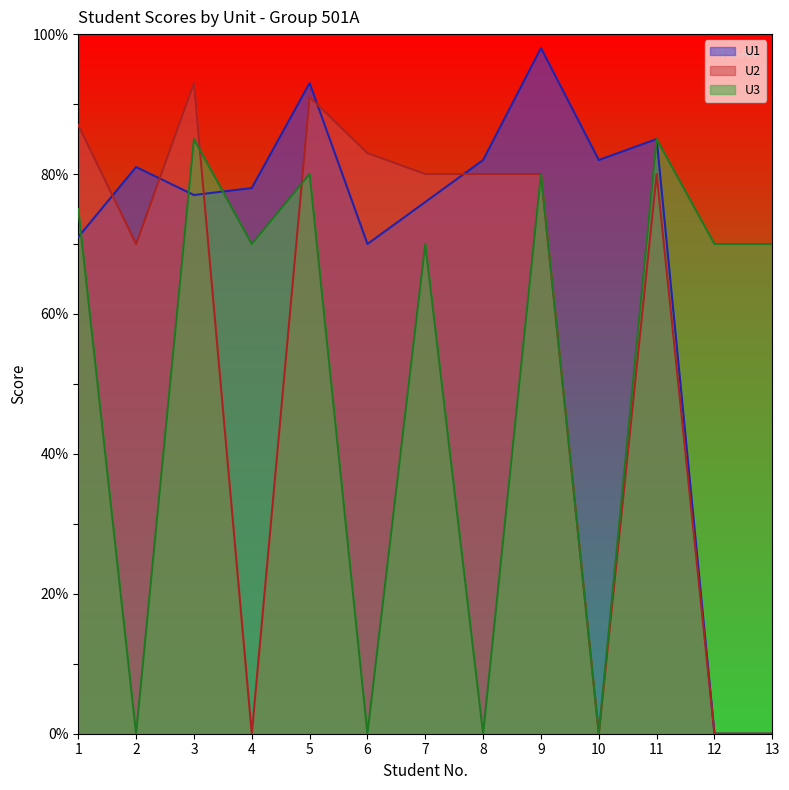

Rank the series by their average value, from highest to lowest.

U1, U2, U3